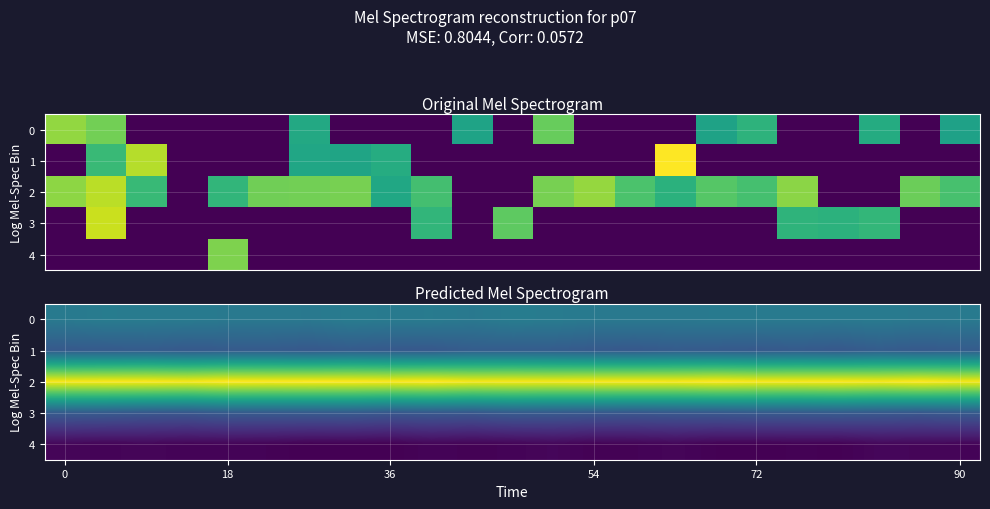

What is the spread (max minus min) of values at 6?

5.2